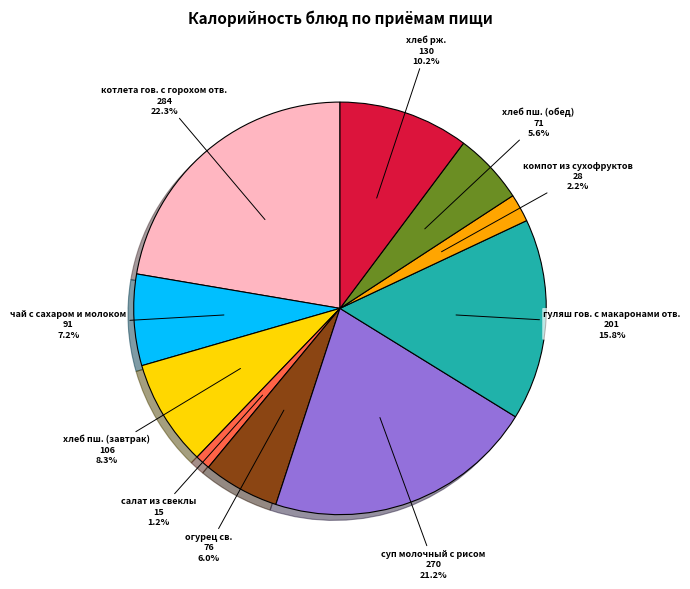

To the nearest percent, what is the average slice percentage?

10%